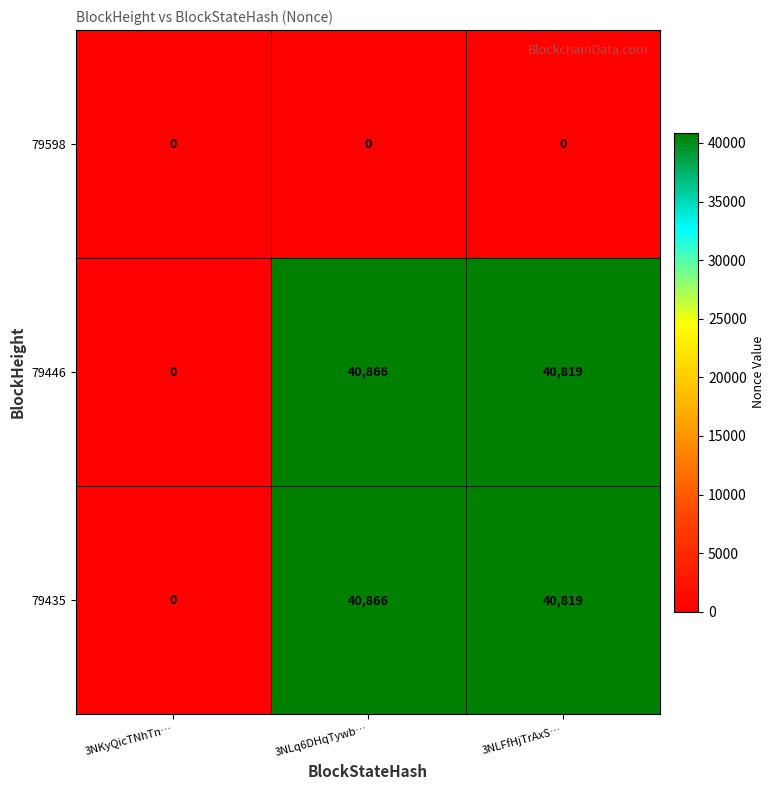

Reading left to right, extract all data points from this chart.

79598: 0	0	0
79446: 0	40866	40819
79435: 0	40866	40819